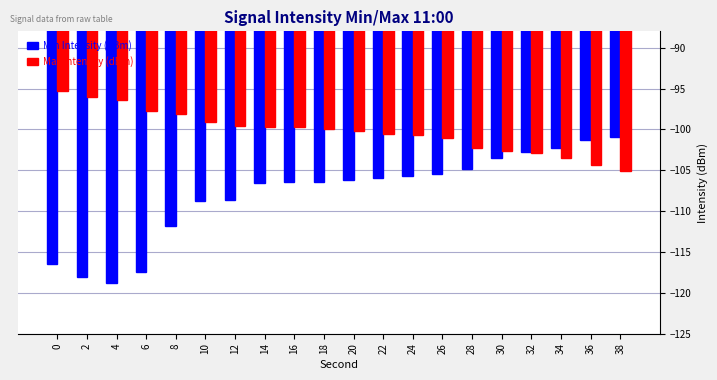

What is the sum of all Max Intensity (dBm) values?

-2005.2